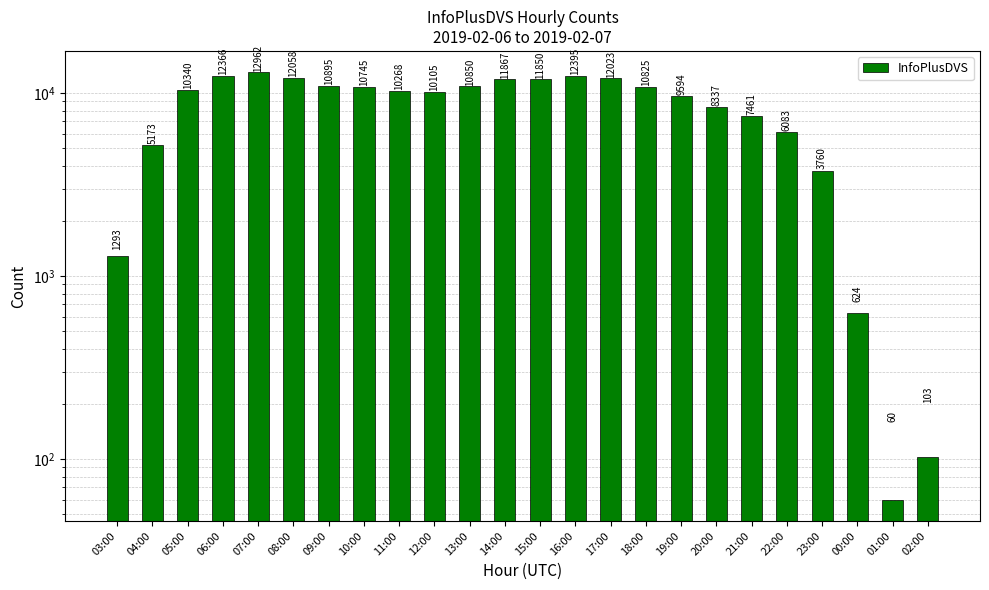

What is the label of the 19th bar from the right?

08:00